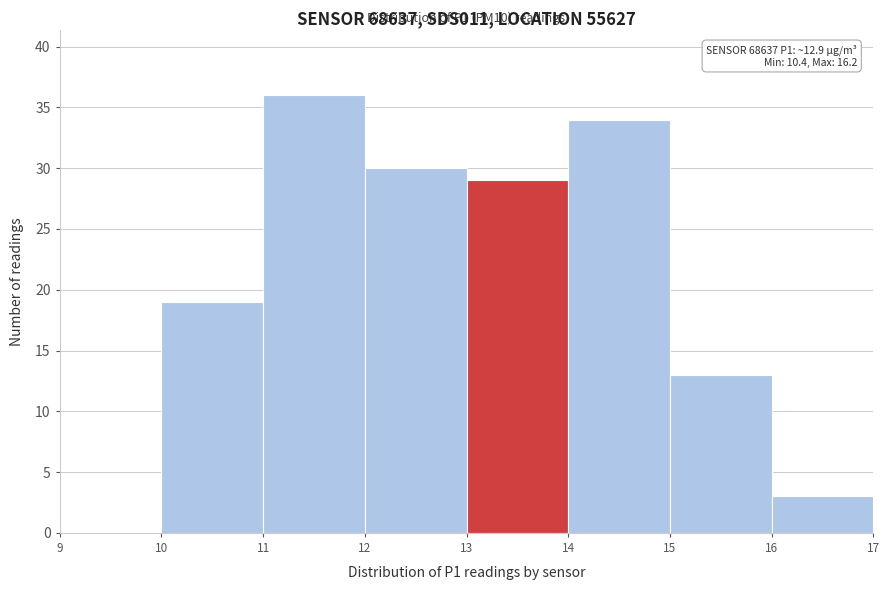

Which range on the x-axis has the tallest bar?

11 to 12